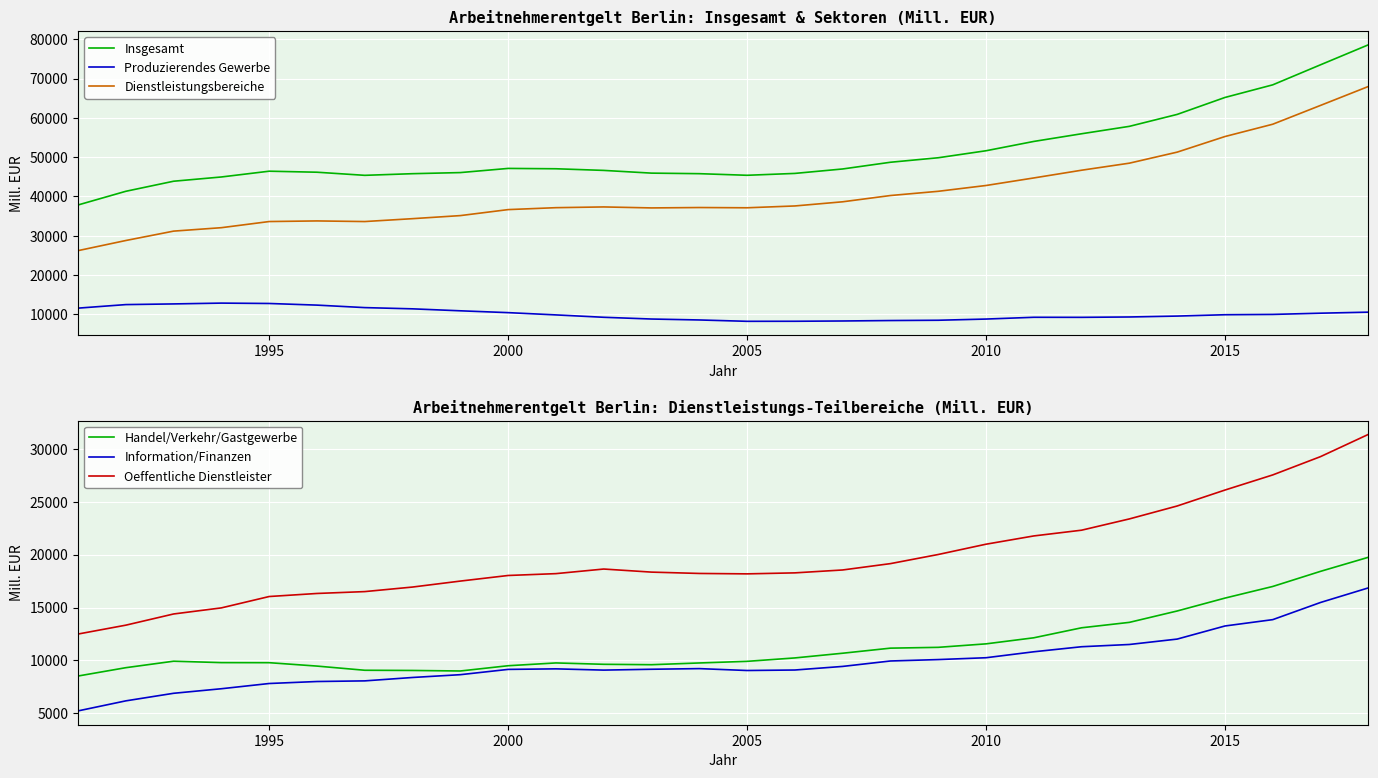

What is the value of the Handel/Verkehr/Gastgewerbe point at the 3rd from the left?

9919.8